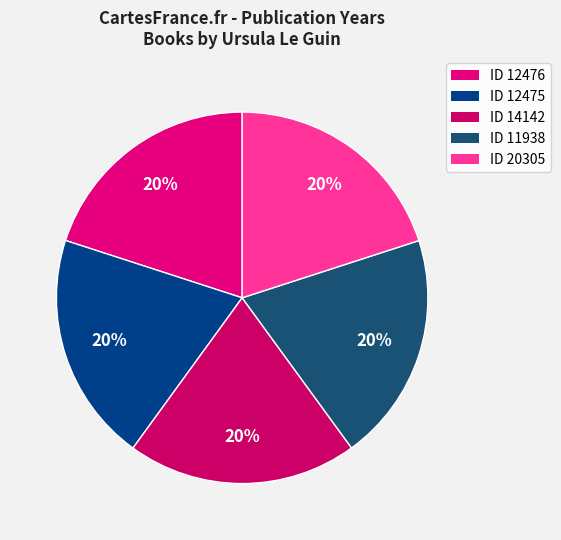

To the nearest percent, what is the average slice percentage?

20%